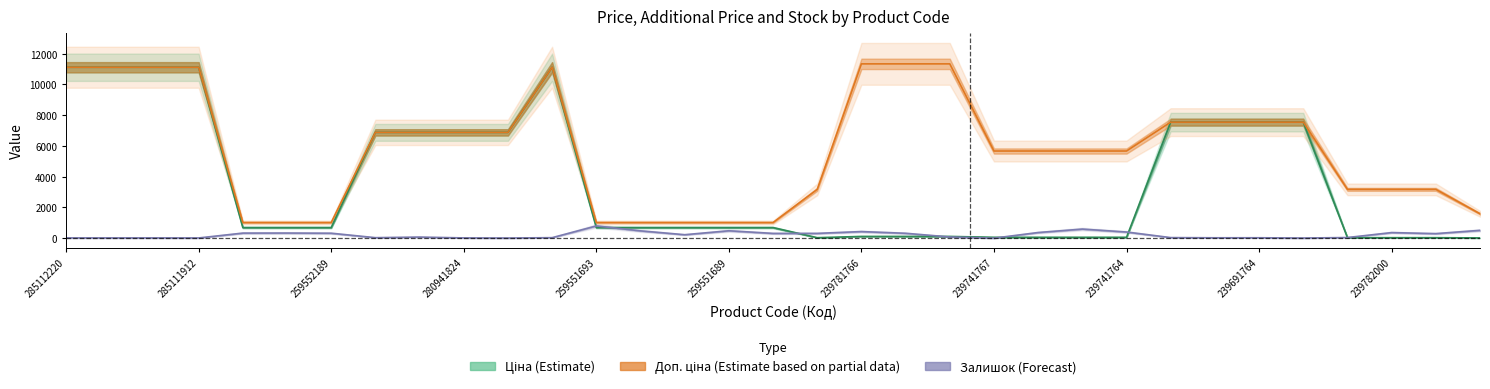

True or false: Залишок (Forecast) and Доп. ціна (Estimate based on partial data) intersect in this chart.

False